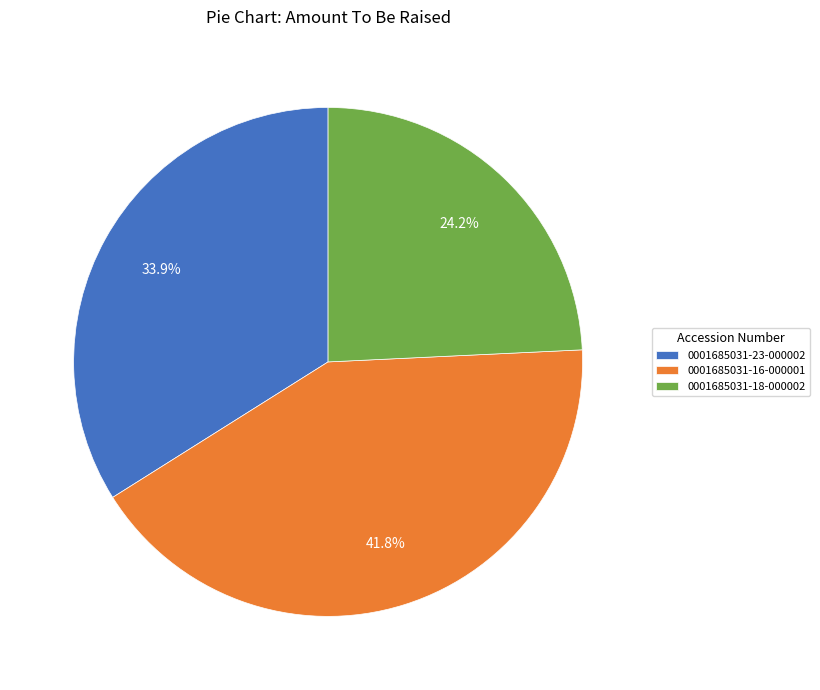

Combined, what portion of the pie is 0001685031-18-000002 and 0001685031-23-000002?

58.2%